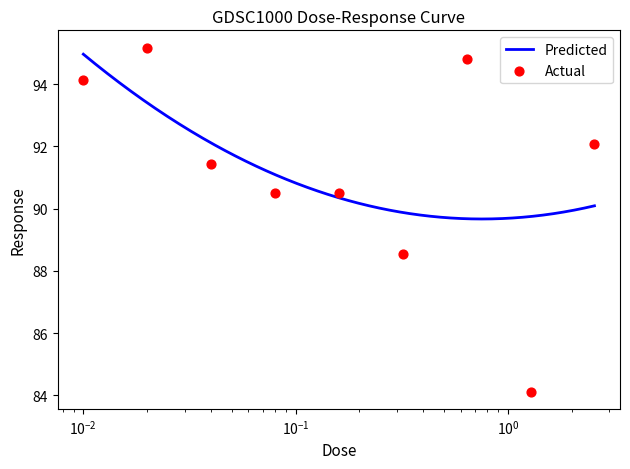

What is the change in value from 0.02 to 1.28?

-11.1